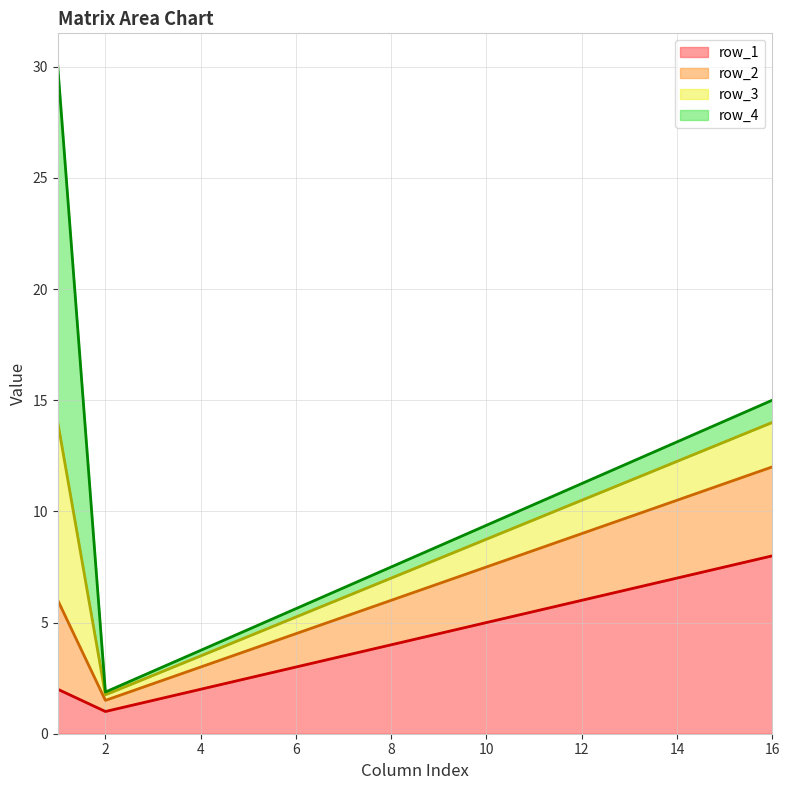

Does the chart display data point markers on the line(s)?

No